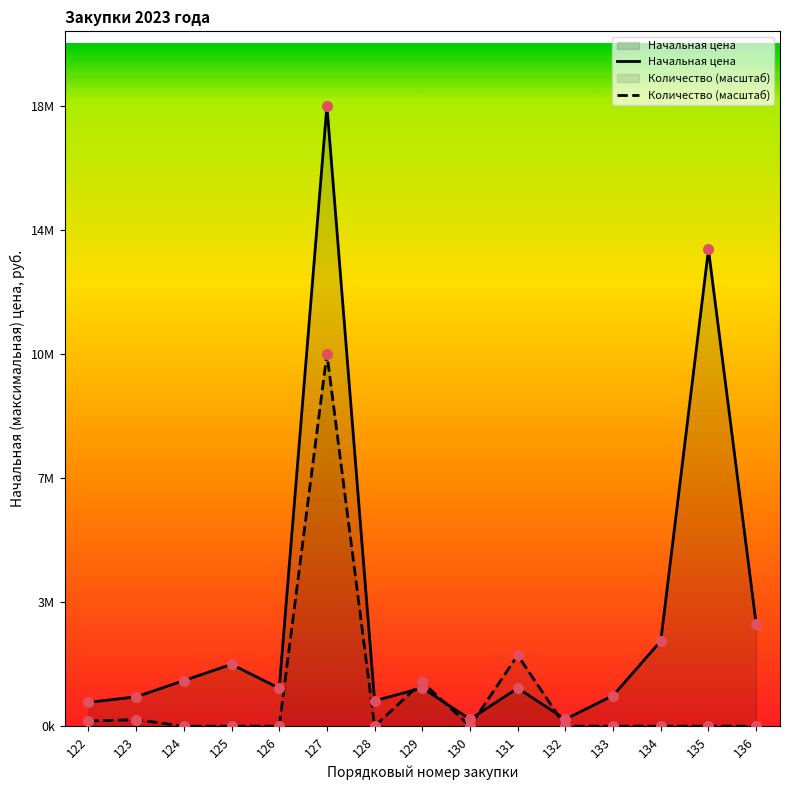

At which category is the sum across all series the highest?

127